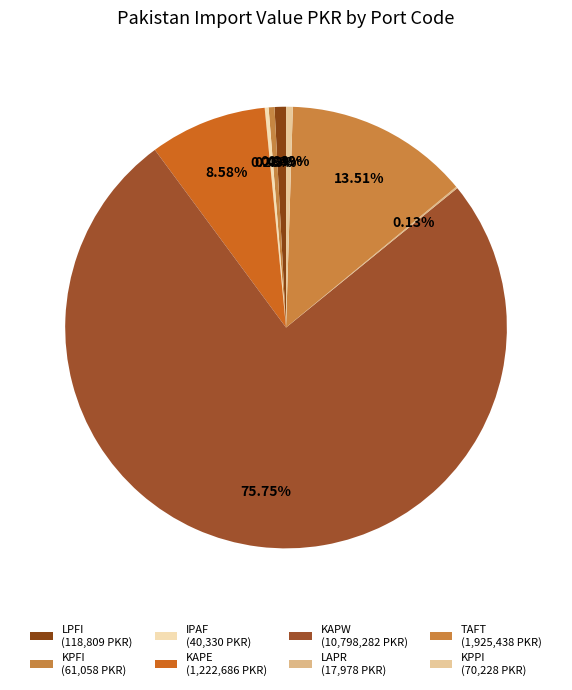

What is the change in value from KAPW to KPPI?

-10728054